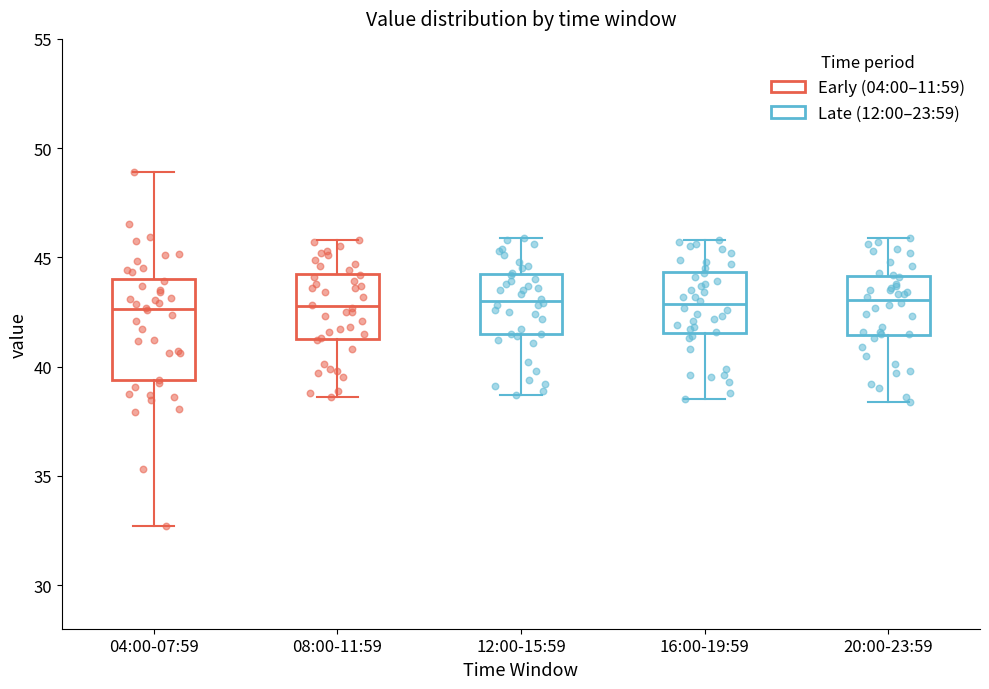

Reading left to right, read every box against the y-axis: the position of its median line, the range the box covers, and the ends of its whiskers. The values are not printed on the chart, so give them approximately, as read against the axis.

04:00-07:59: median 42.5, box 39.5 to 44.0, whiskers 32.5 to 49.0
08:00-11:59: median 43.0, box 41.5 to 44.5, whiskers 38.5 to 46.0
12:00-15:59: median 43.0, box 41.5 to 44.0, whiskers 38.5 to 46.0
16:00-19:59: median 43.0, box 41.5 to 44.5, whiskers 38.5 to 46.0
20:00-23:59: median 43.0, box 41.5 to 44.0, whiskers 38.5 to 46.0